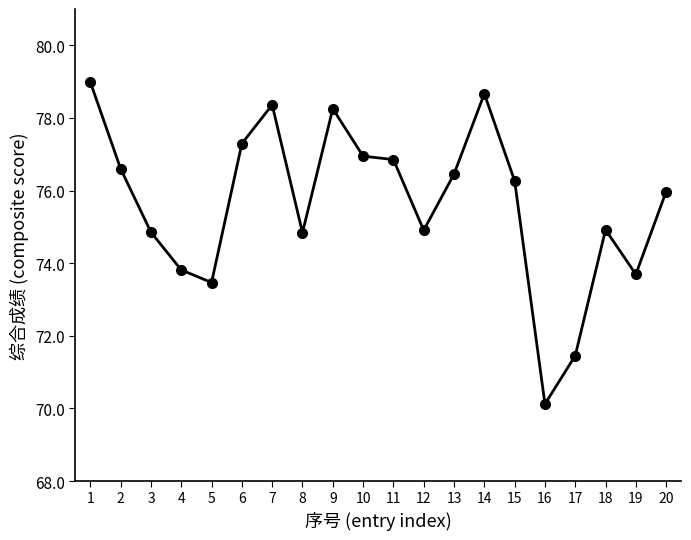

What is the difference between the second highest and second lowest values?

7.2